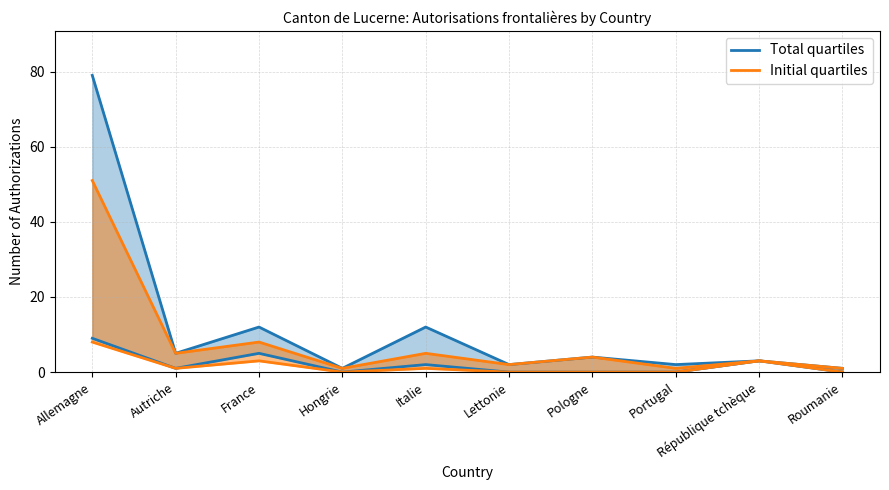

What position from the right is Pologne?

4